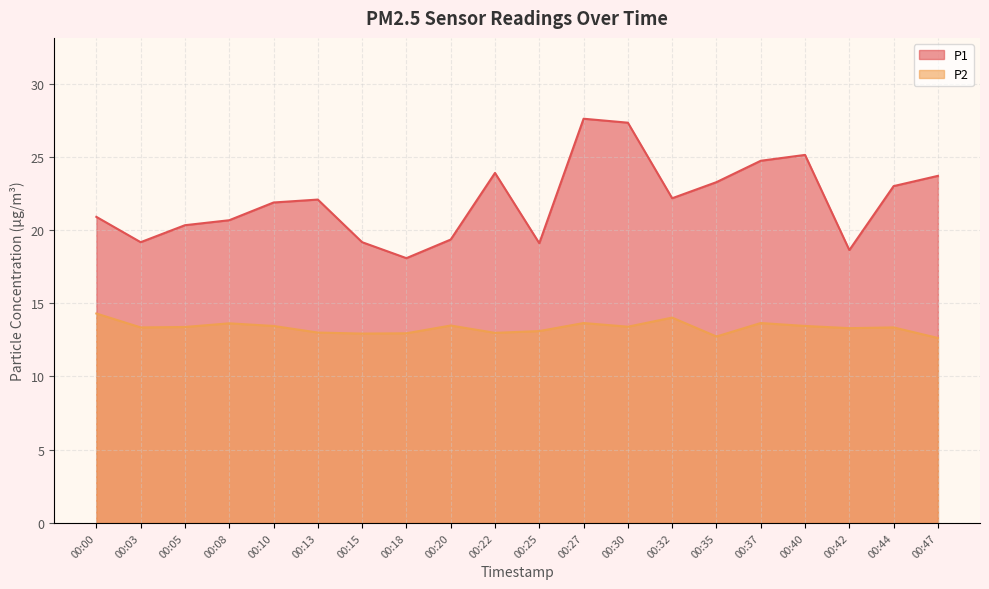

Reading right to left, list all the values displayed in this chart.

P1: 00:47=23.7	00:44=23.0	00:42=18.6	00:40=25.1	00:37=24.7	00:35=23.3	00:32=22.2	00:30=27.3	00:27=27.6	00:25=19.1	00:22=23.9	00:20=19.4	00:18=18.1	00:15=19.2	00:13=22.1	00:10=21.9	00:08=20.7	00:05=20.3	00:03=19.2	00:00=20.9
P2: 00:47=12.6	00:44=13.3	00:42=13.3	00:40=13.4	00:37=13.7	00:35=12.7	00:32=14.0	00:30=13.4	00:27=13.7	00:25=13.1	00:22=13.0	00:20=13.5	00:18=12.9	00:15=12.9	00:13=13.0	00:10=13.4	00:08=13.6	00:05=13.4	00:03=13.3	00:00=14.3